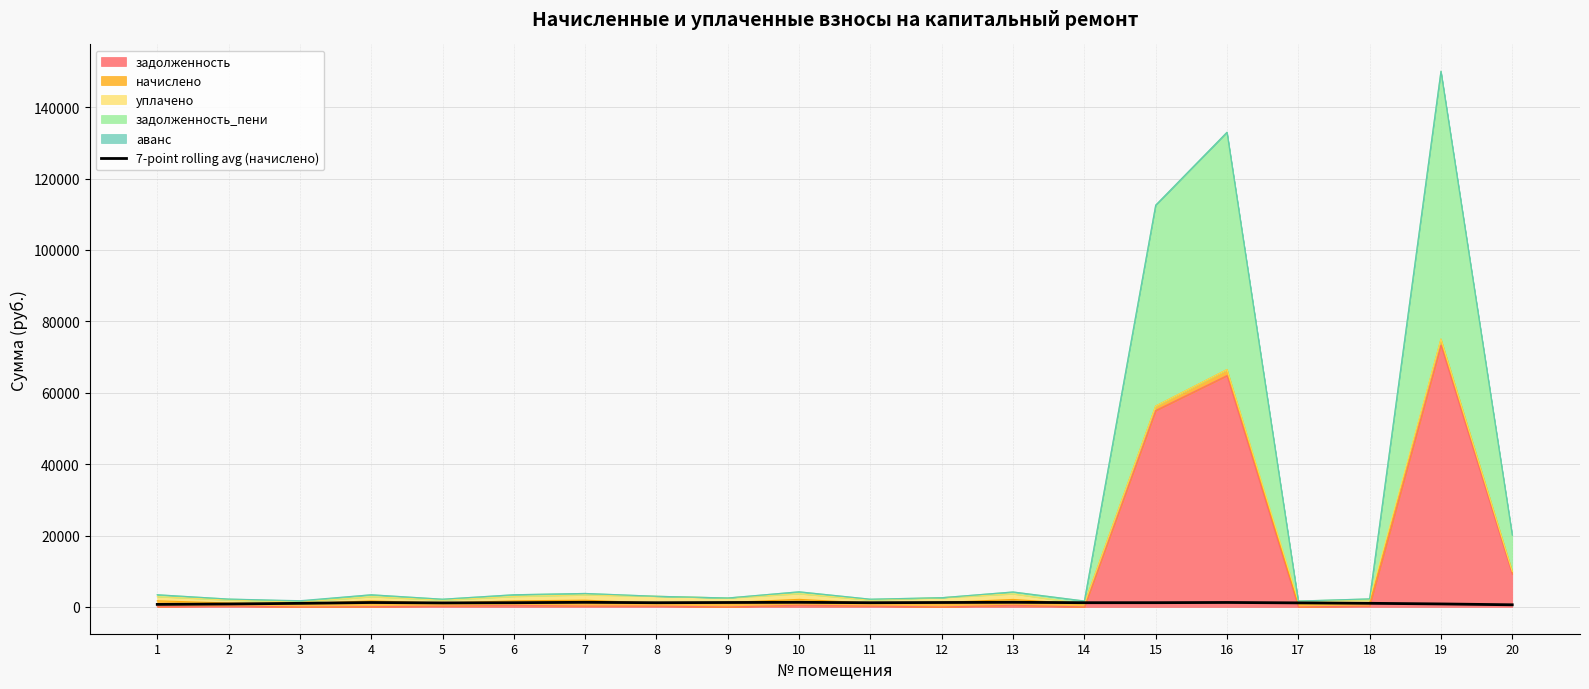

What is the ratio of the value at 5 to the value at 17?

1.0